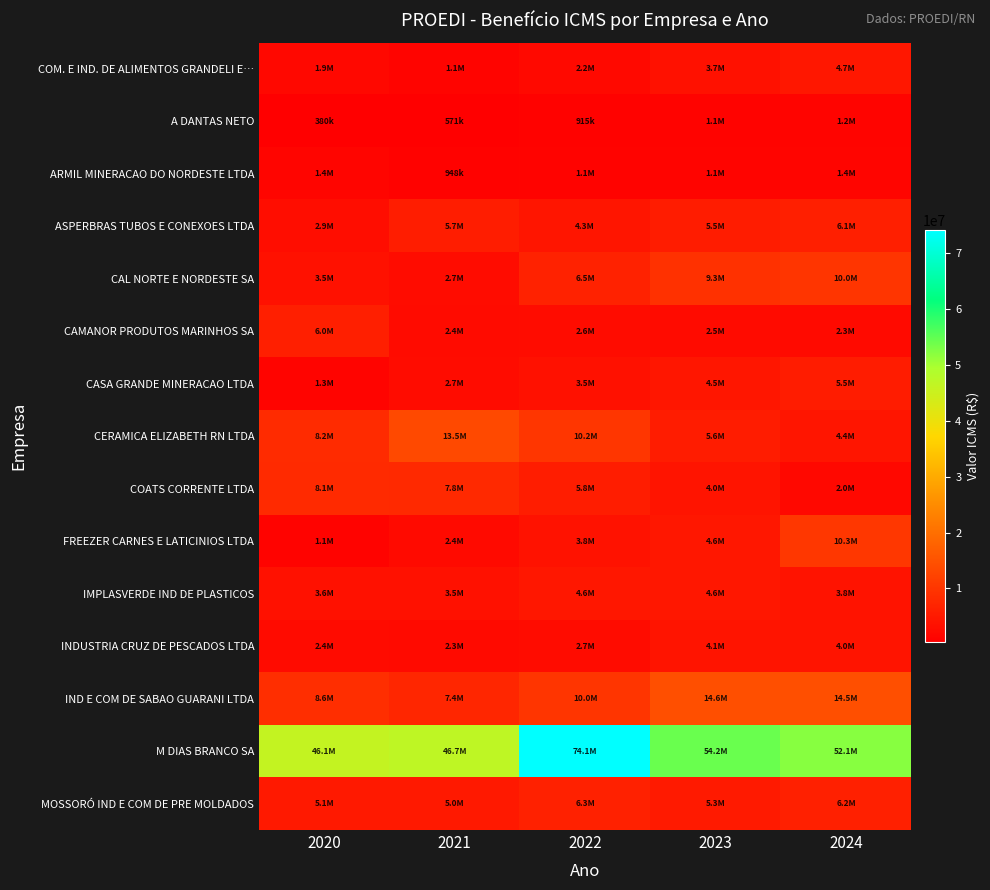

Which series has the largest total across all categories?

M DIAS BRANCO SA